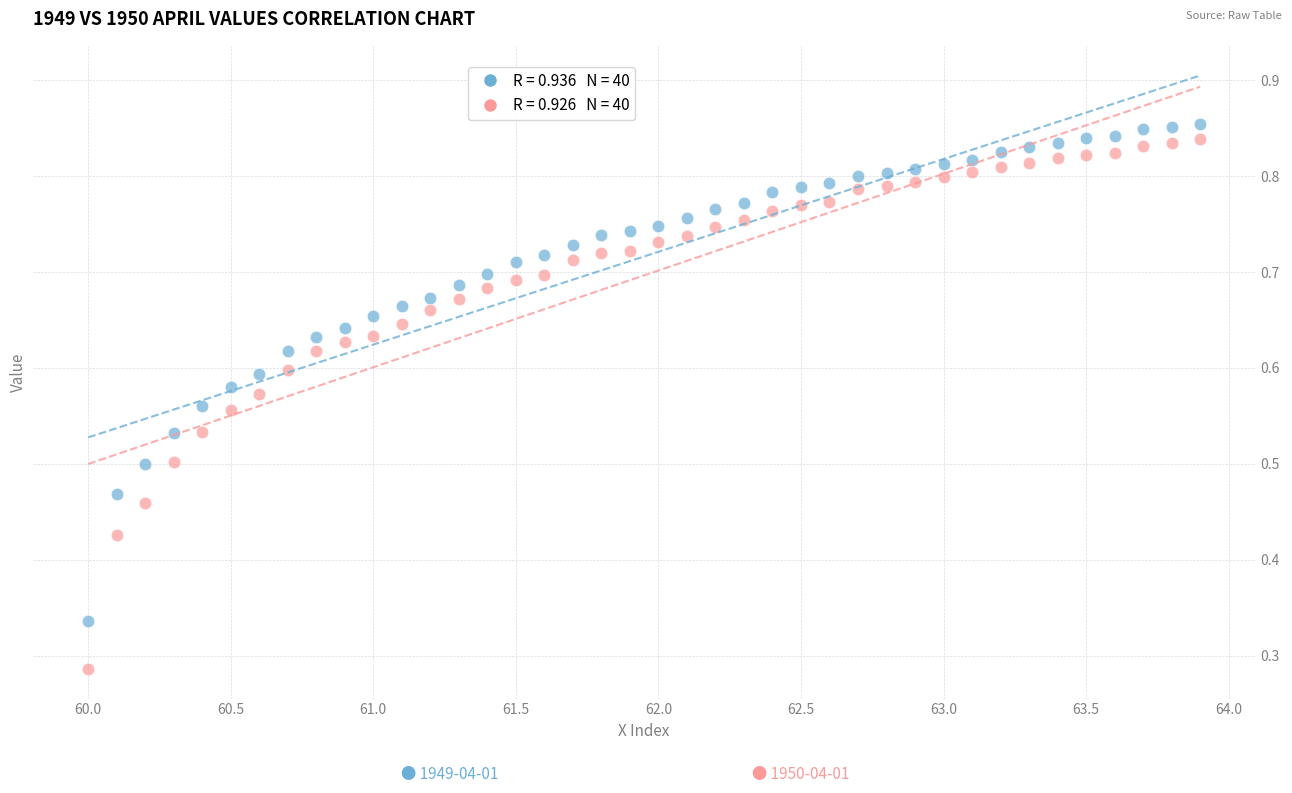

Across all data points, what is the range of X values (max minus min)?

3.9